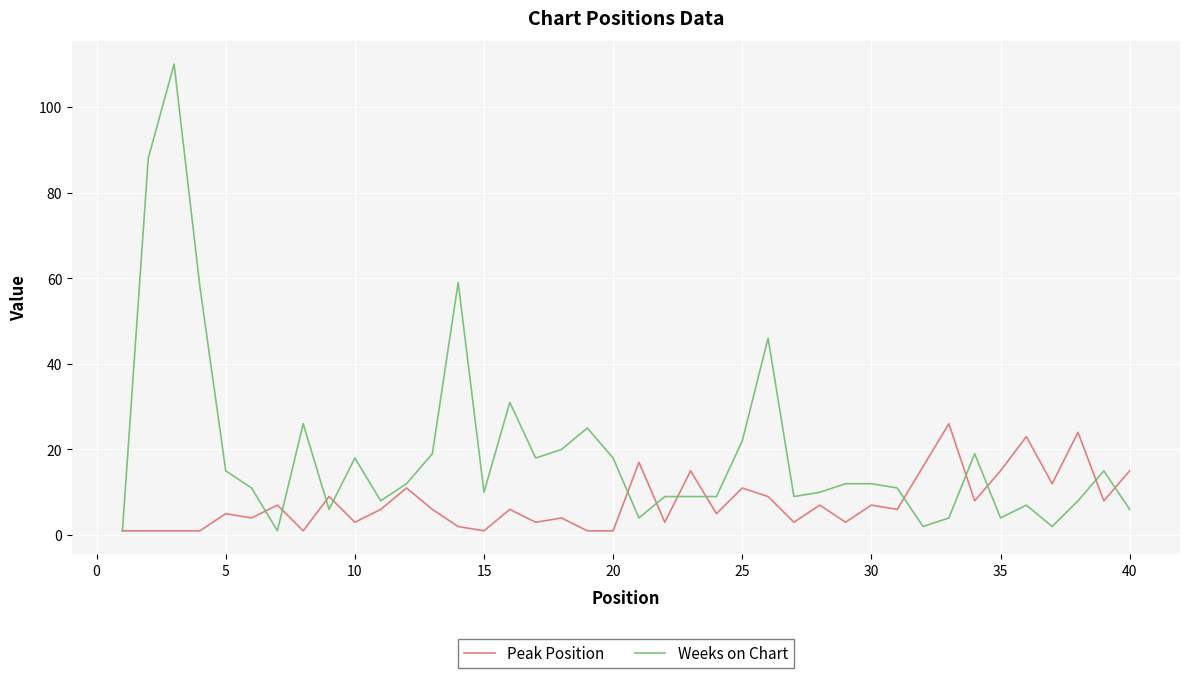

Which series has the largest range (max minus min)?

Weeks on Chart